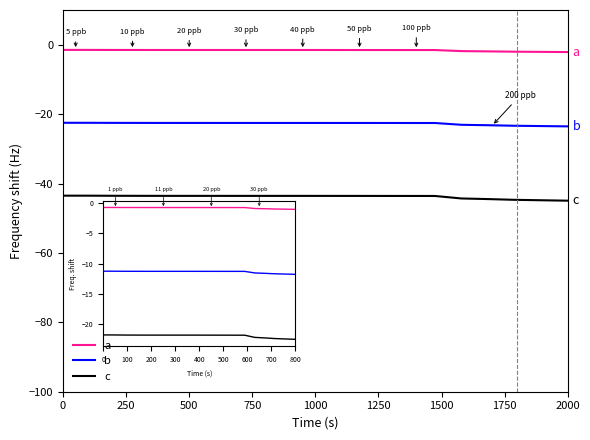

Rank the series by their average value, from lowest to highest.

c, b, a